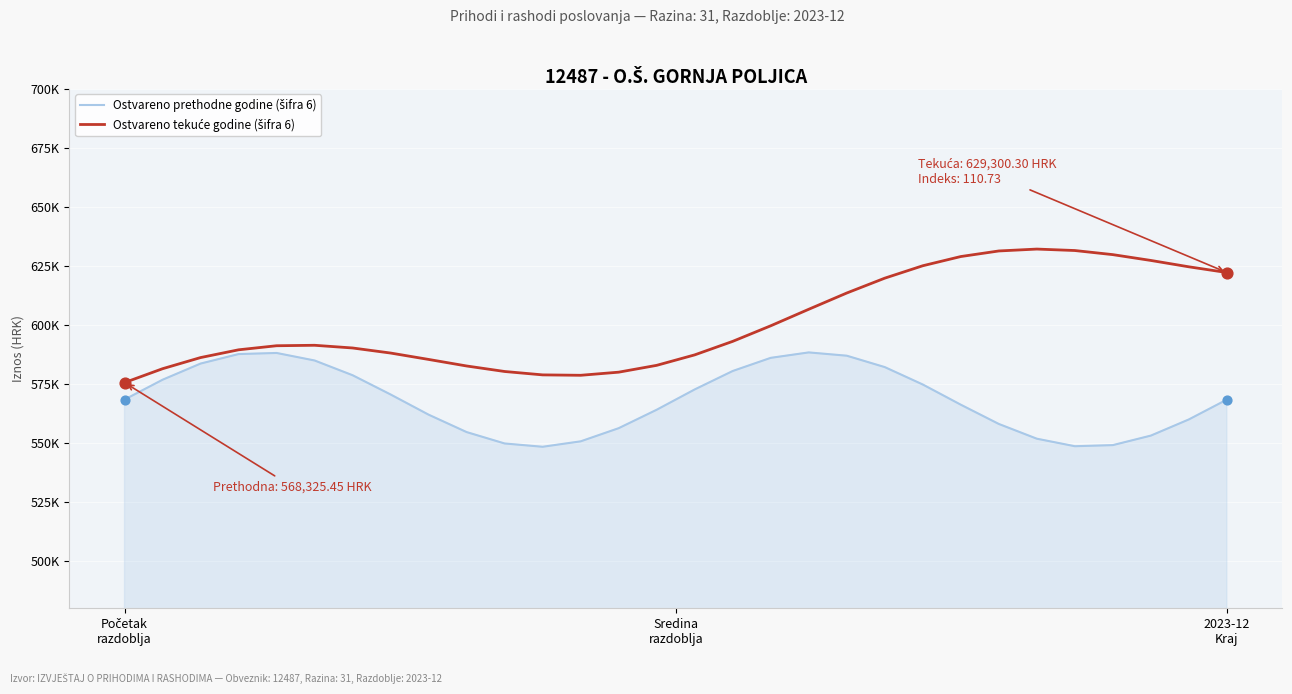

Is this an area chart (filled region under the line)?

Yes